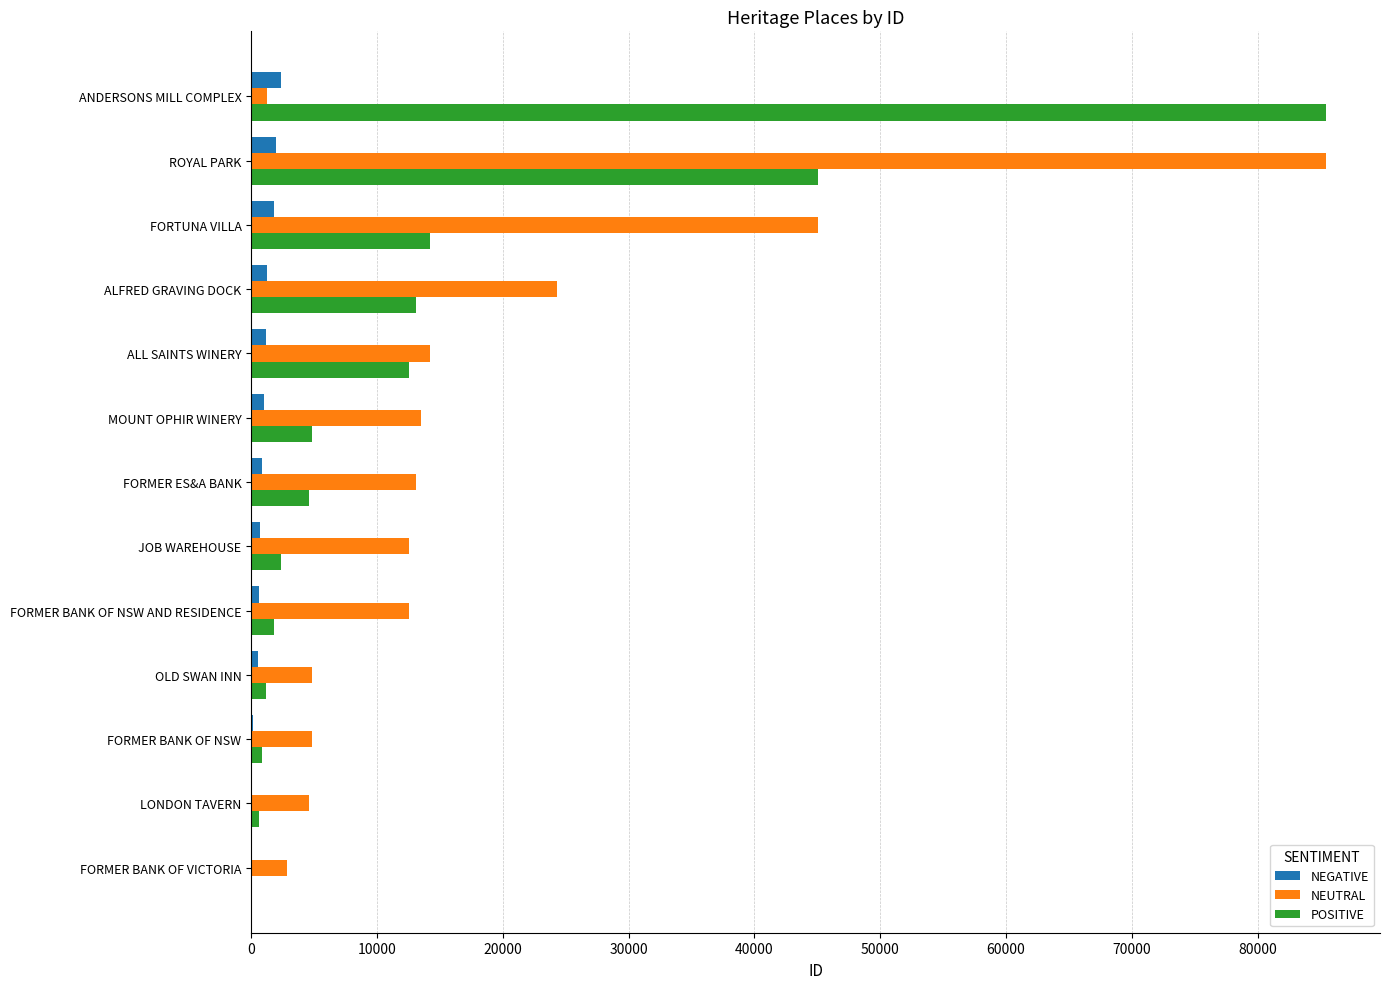

Which series changed the most between LONDON TAVERN and FORMER BANK OF NSW AND RESIDENCE?

NEUTRAL